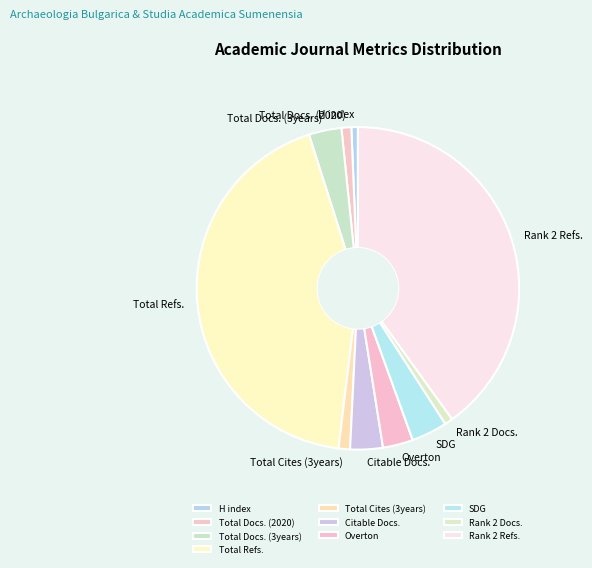

Between Overton and Total Refs., which is larger?

Total Refs.